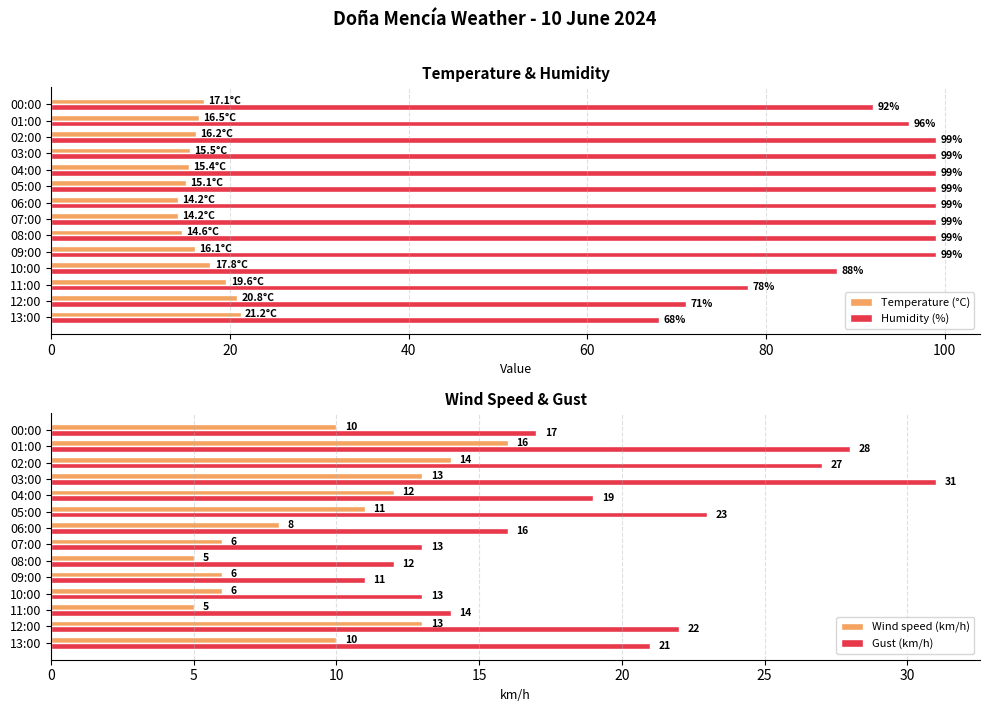

What is the difference between the Temperature (°C) values at 00:00 and 11:00?

2.5